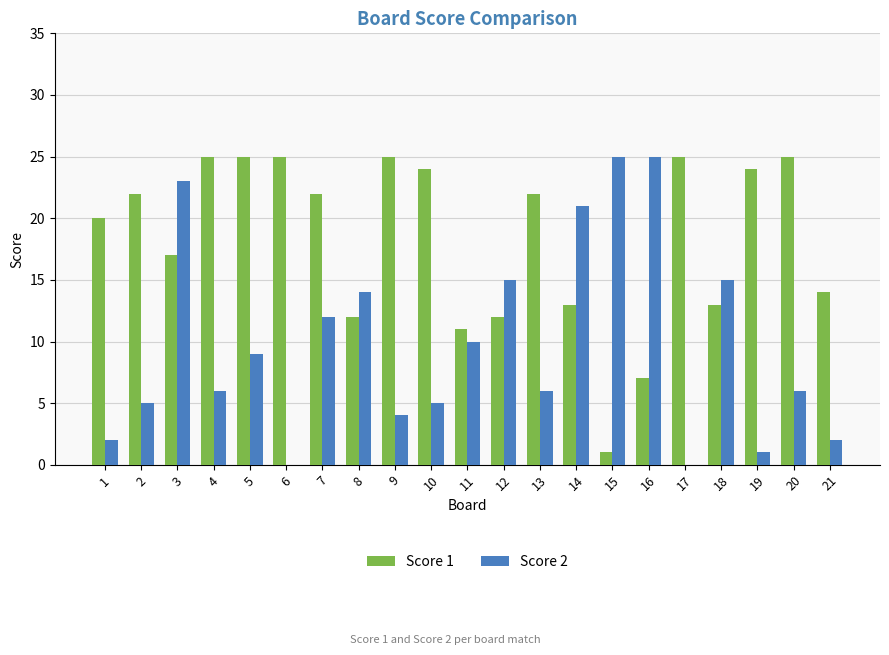

Reading right to left, transcribe all the data shown in this chart.

Score 1: 21=14	20=25	19=24	18=13	17=25	16=7	15=1	14=13	13=22	12=12	11=11	10=24	9=25	8=12	7=22	6=25	5=25	4=25	3=17	2=22	1=20
Score 2: 21=2	20=6	19=1	18=15	17=0	16=25	15=25	14=21	13=6	12=15	11=10	10=5	9=4	8=14	7=12	6=0	5=9	4=6	3=23	2=5	1=2